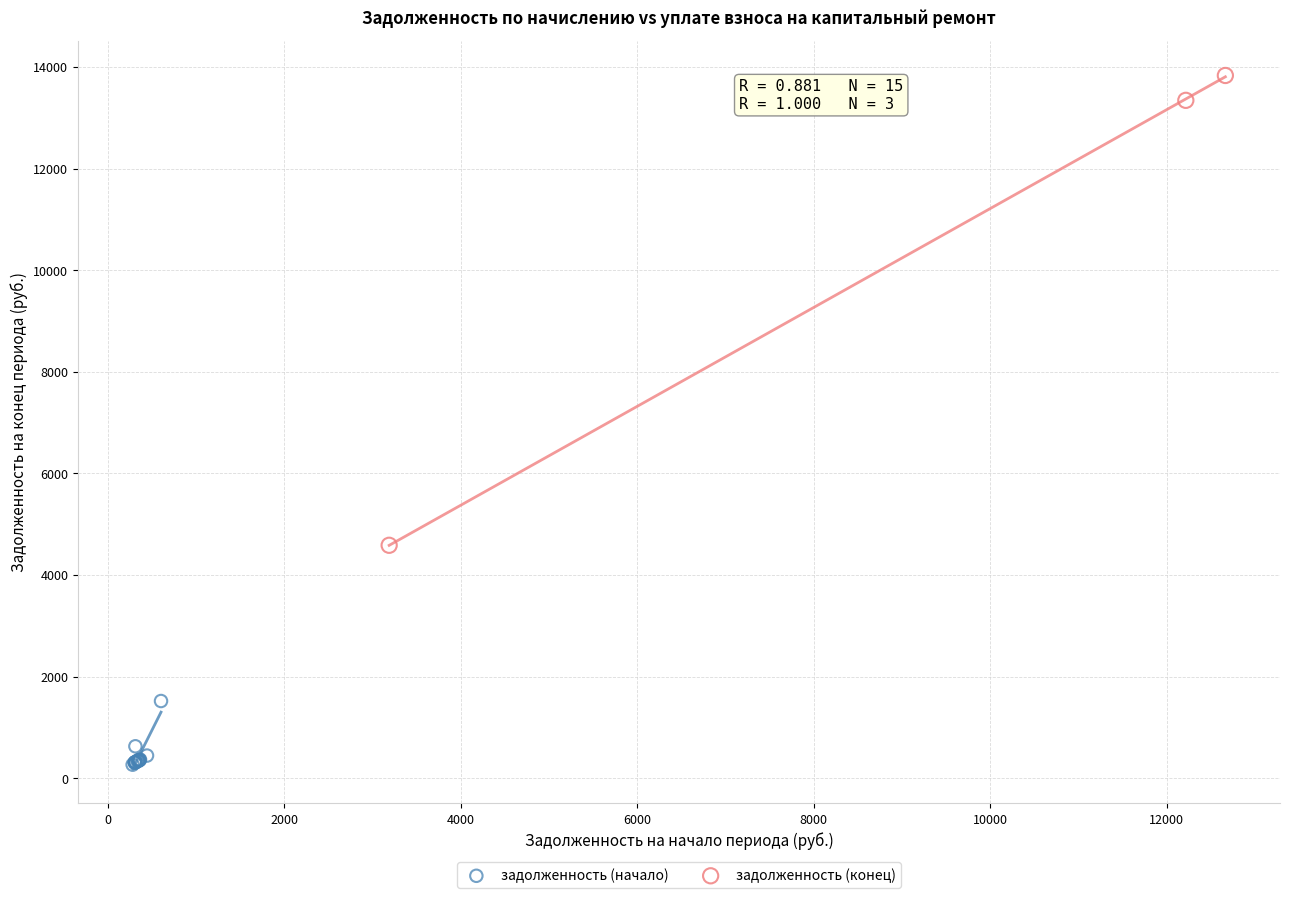

Which series has the largest Y range (max minus min)?

задолженность (конец)